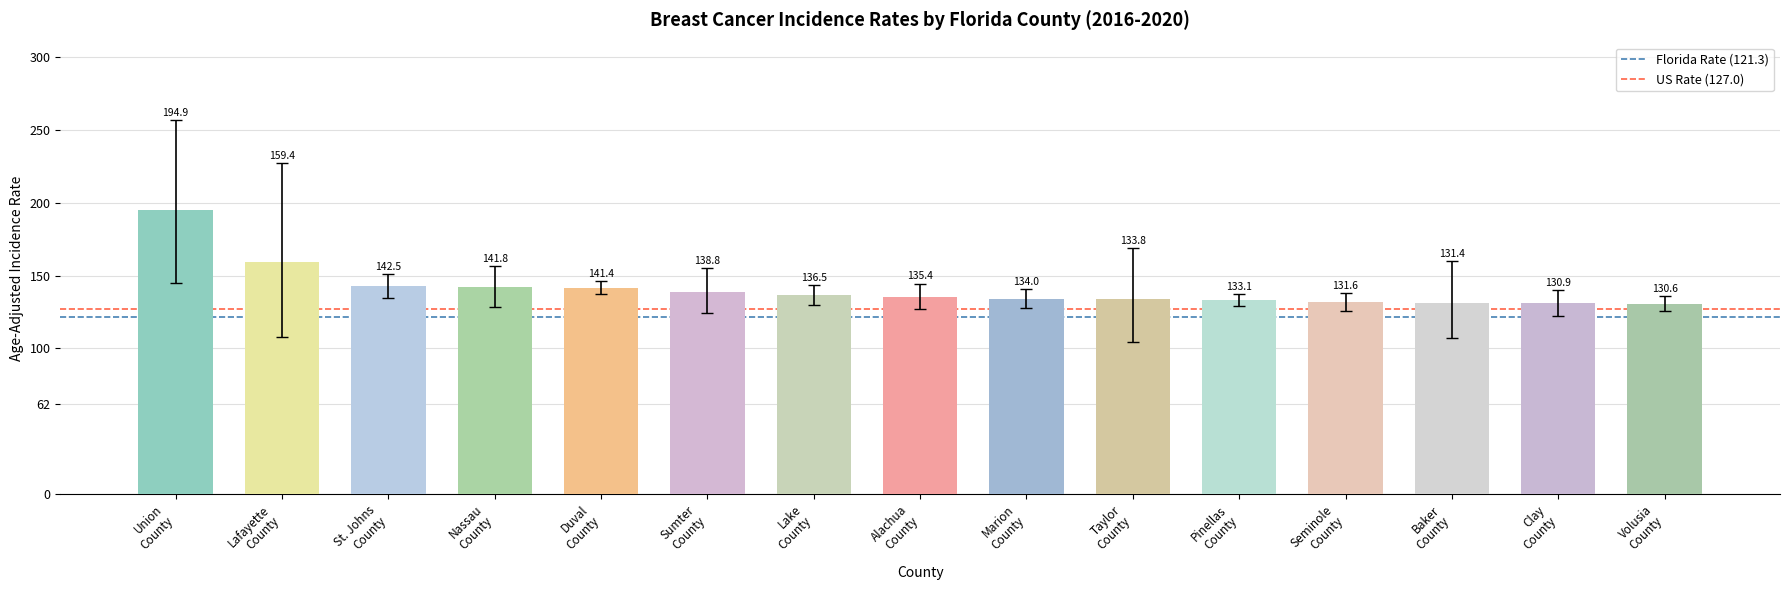

What is the sum of all values?

2116.1